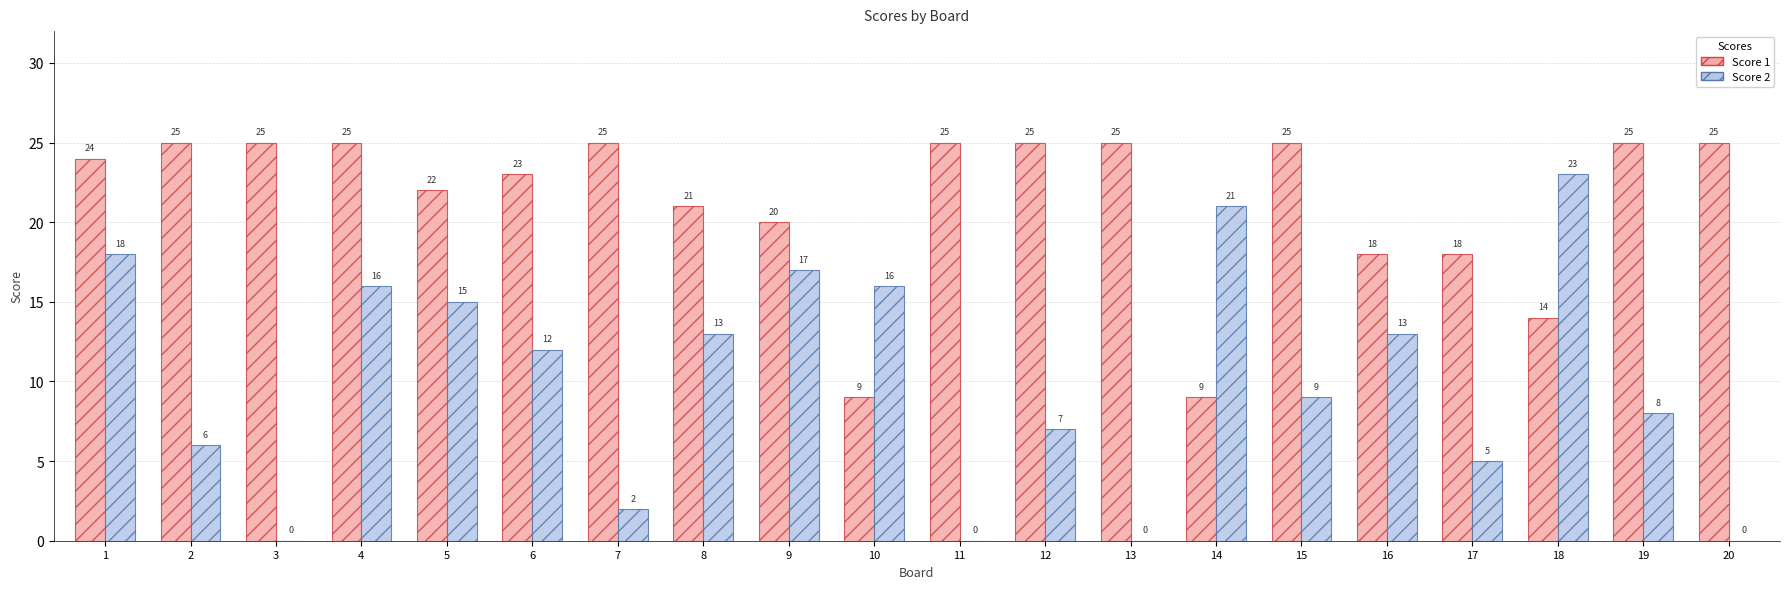

Which series has the widest spread of values?

Score 2